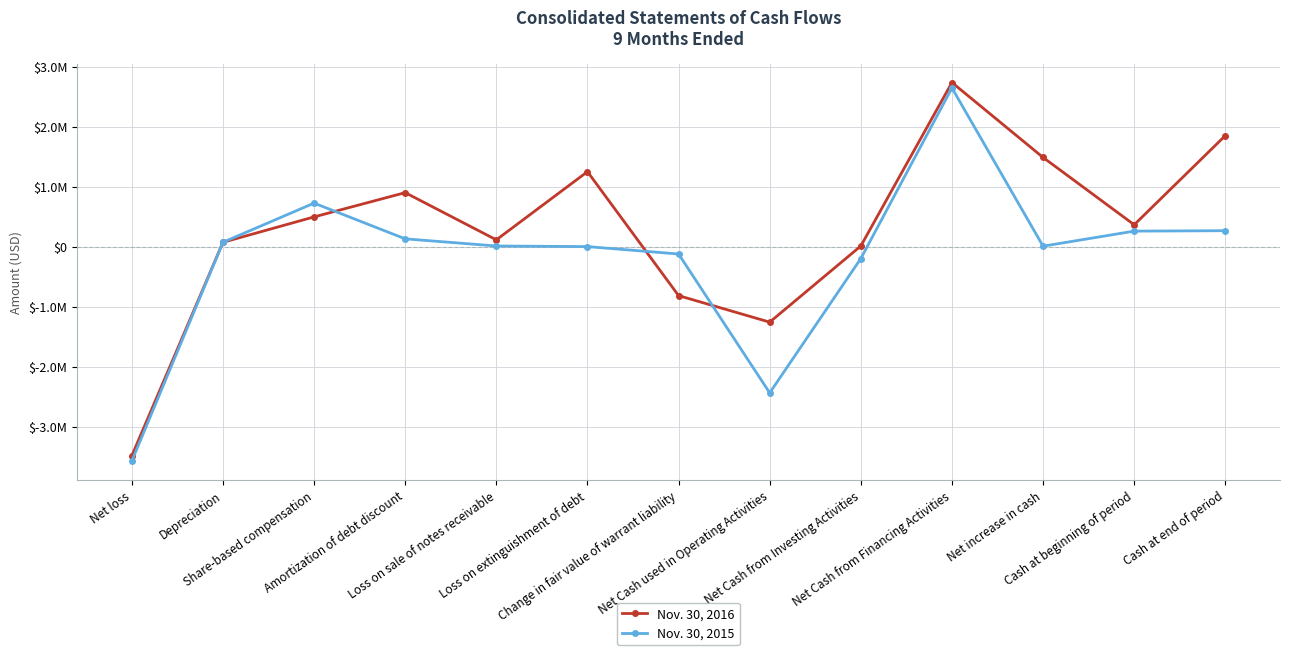

What is the difference between the second highest and minimum values in the Nov. 30, 2015 series?

4297576